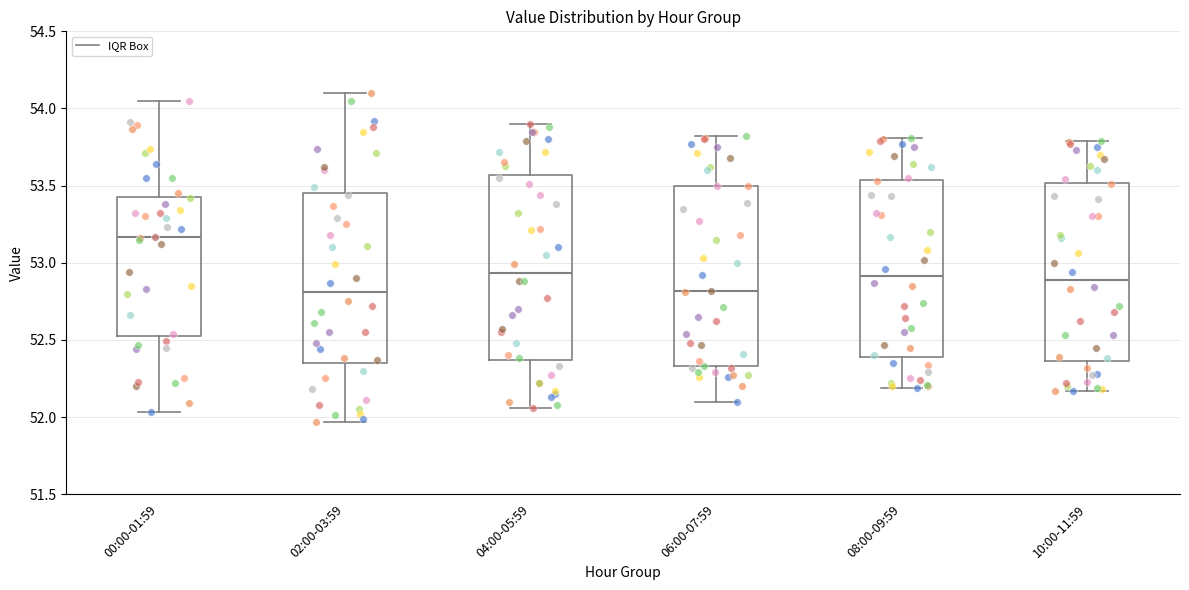

Reading left to right, transcribe this box plot: for each box, give where its median line is, the range the box spans, and where its two whiskers end, as read against the y-axis. The values are not printed on the chart, so give them approximately, as read against the axis.

00:00-01:59: median 53.15, box 52.55 to 53.45, whiskers 52.05 to 54.05
02:00-03:59: median 52.80, box 52.35 to 53.45, whiskers 51.95 to 54.10
04:00-05:59: median 52.95, box 52.35 to 53.55, whiskers 52.05 to 53.90
06:00-07:59: median 52.80, box 52.35 to 53.50, whiskers 52.10 to 53.80
08:00-09:59: median 52.90, box 52.40 to 53.55, whiskers 52.20 to 53.80
10:00-11:59: median 52.90, box 52.35 to 53.50, whiskers 52.15 to 53.80